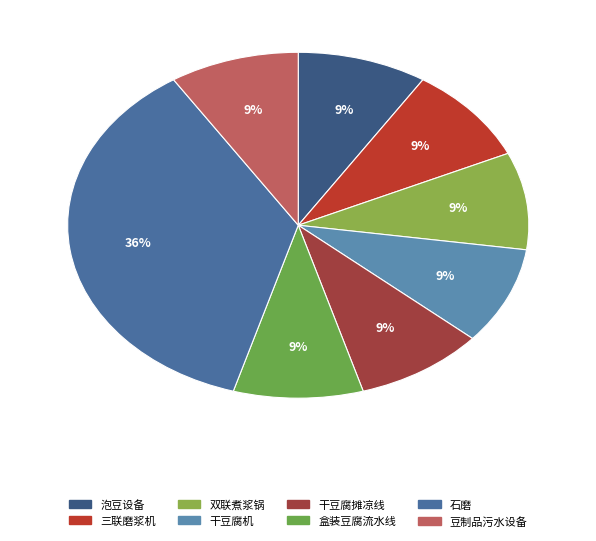

Is there any slice that represents more than half of the pie?

No